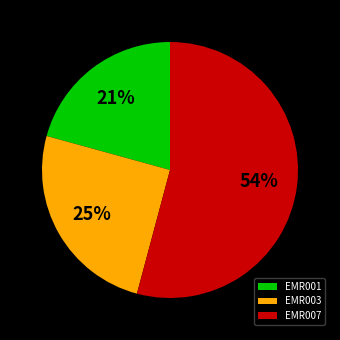

What is the largest slice in the pie chart?

EMR007